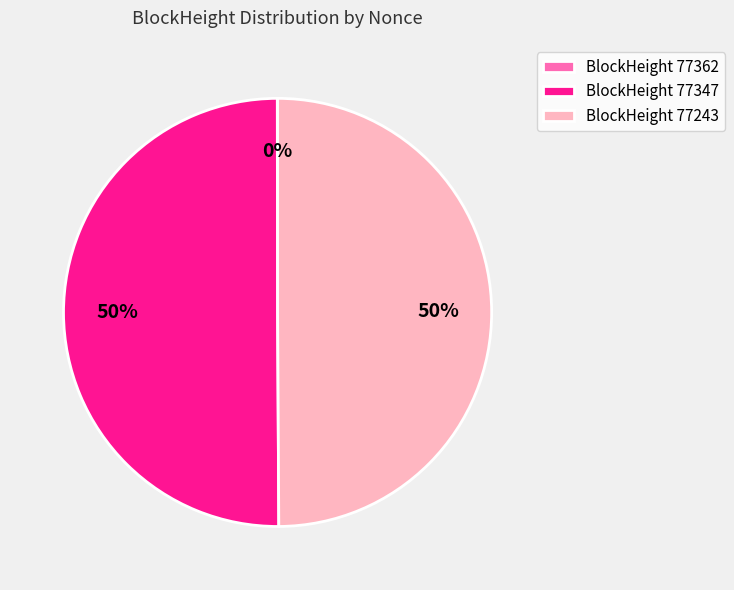

What percentage is the BlockHeight 77243 slice, to the nearest percent?

50%